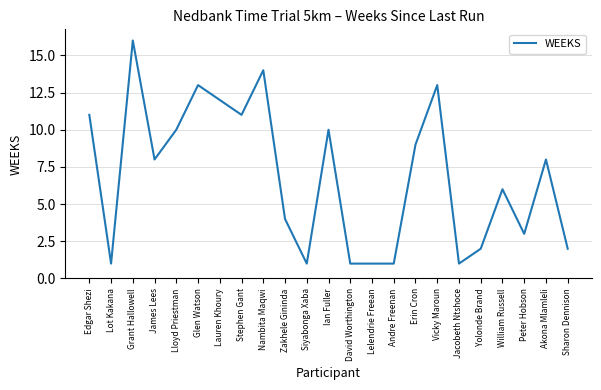

What position from the right is Grant Hallowell?

21